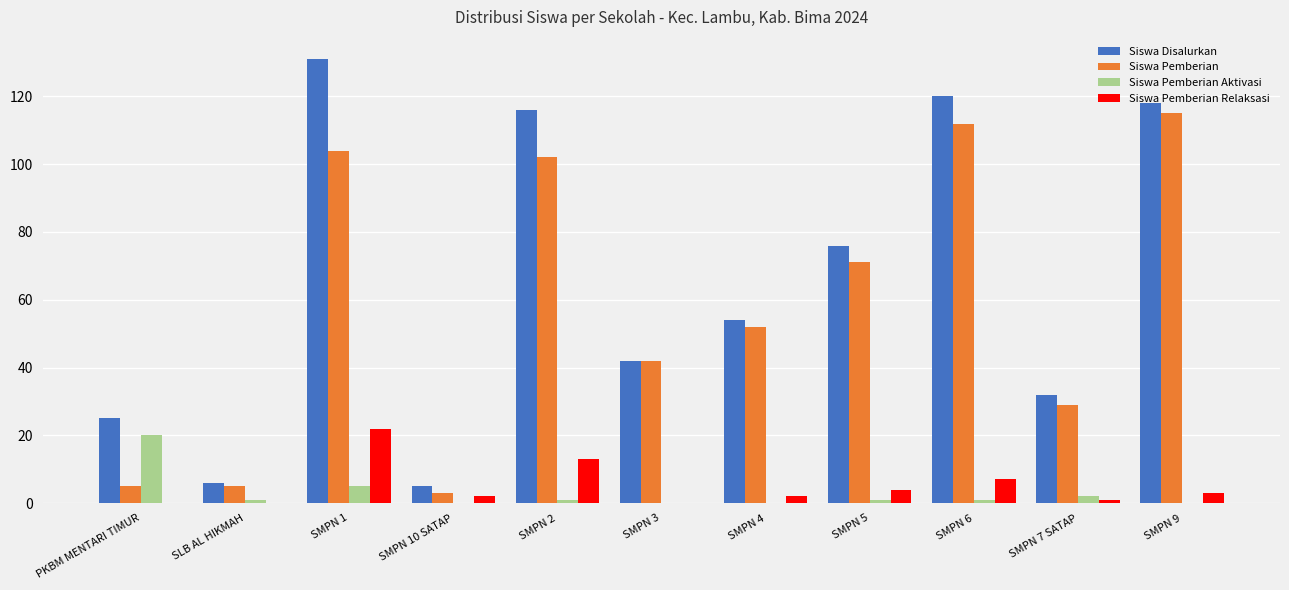

Reading left to right, what are all the values shown in this chart?

Siswa Disalurkan: PKBM MENTARI TIMUR=25	SLB AL HIKMAH=6	SMPN 1=131	SMPN 10 SATAP=5	SMPN 2=116	SMPN 3=42	SMPN 4=54	SMPN 5=76	SMPN 6=120	SMPN 7 SATAP=32	SMPN 9=118
Siswa Pemberian: PKBM MENTARI TIMUR=5	SLB AL HIKMAH=5	SMPN 1=104	SMPN 10 SATAP=3	SMPN 2=102	SMPN 3=42	SMPN 4=52	SMPN 5=71	SMPN 6=112	SMPN 7 SATAP=29	SMPN 9=115
Siswa Pemberian Aktivasi: PKBM MENTARI TIMUR=20	SLB AL HIKMAH=1	SMPN 1=5	SMPN 10 SATAP=0	SMPN 2=1	SMPN 3=0	SMPN 4=0	SMPN 5=1	SMPN 6=1	SMPN 7 SATAP=2	SMPN 9=0
Siswa Pemberian Relaksasi: PKBM MENTARI TIMUR=0	SLB AL HIKMAH=0	SMPN 1=22	SMPN 10 SATAP=2	SMPN 2=13	SMPN 3=0	SMPN 4=2	SMPN 5=4	SMPN 6=7	SMPN 7 SATAP=1	SMPN 9=3